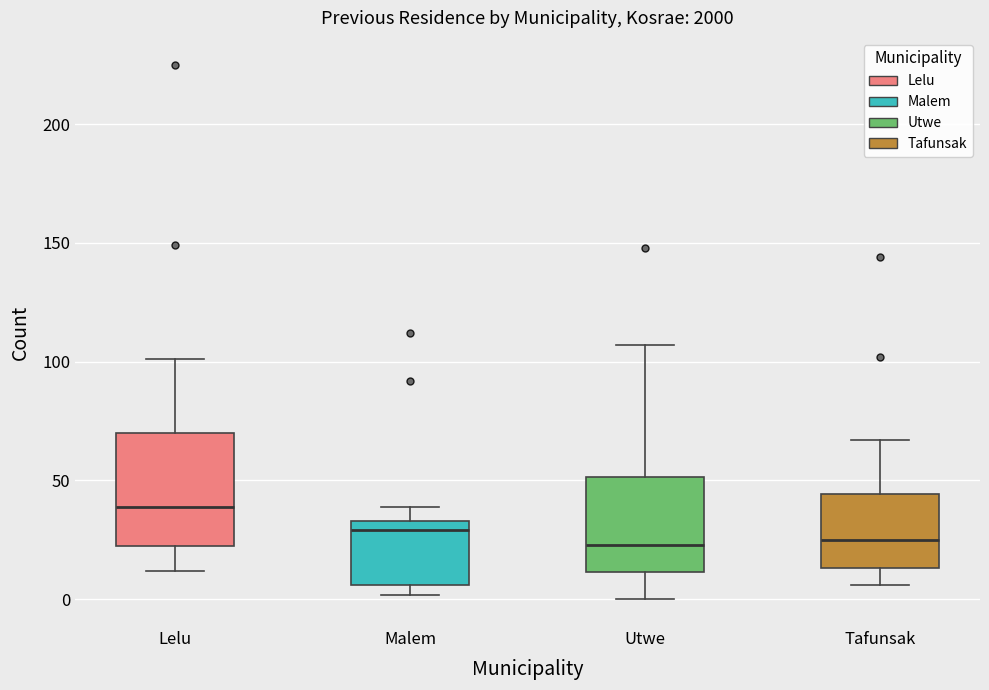

Comparing the boxes themselves (not the whiskers), which one is the tallest?

Lelu